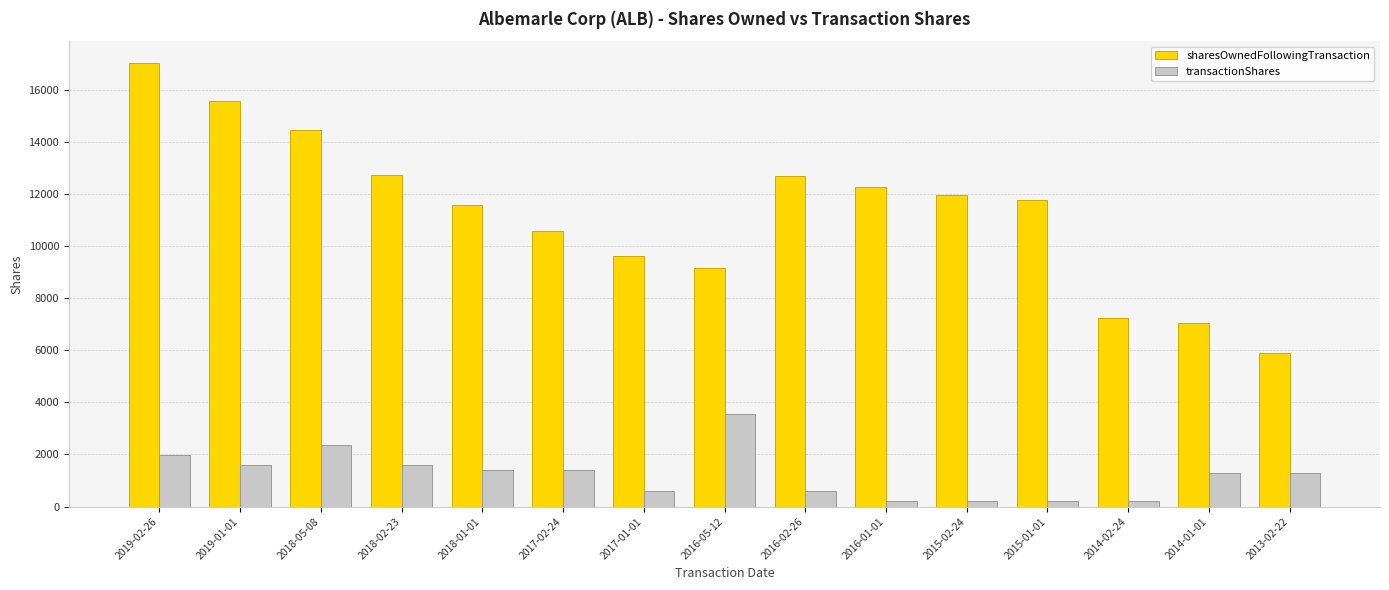

At which label does sharesOwnedFollowingTransaction first exceed 11780?

2019-02-26